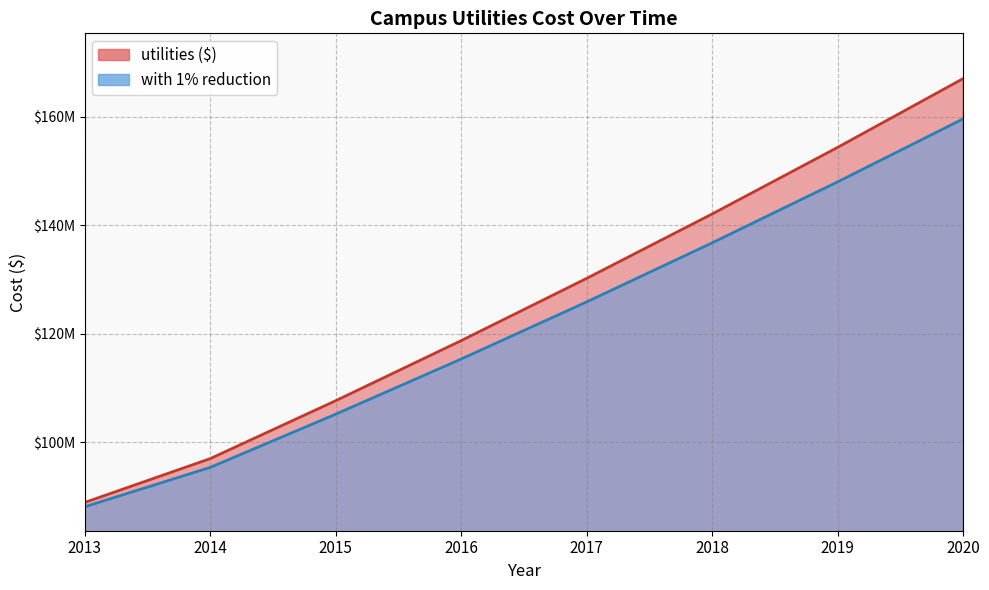

What is the difference between the maximum and minimum values in the utilities ($) series?

78174654.1